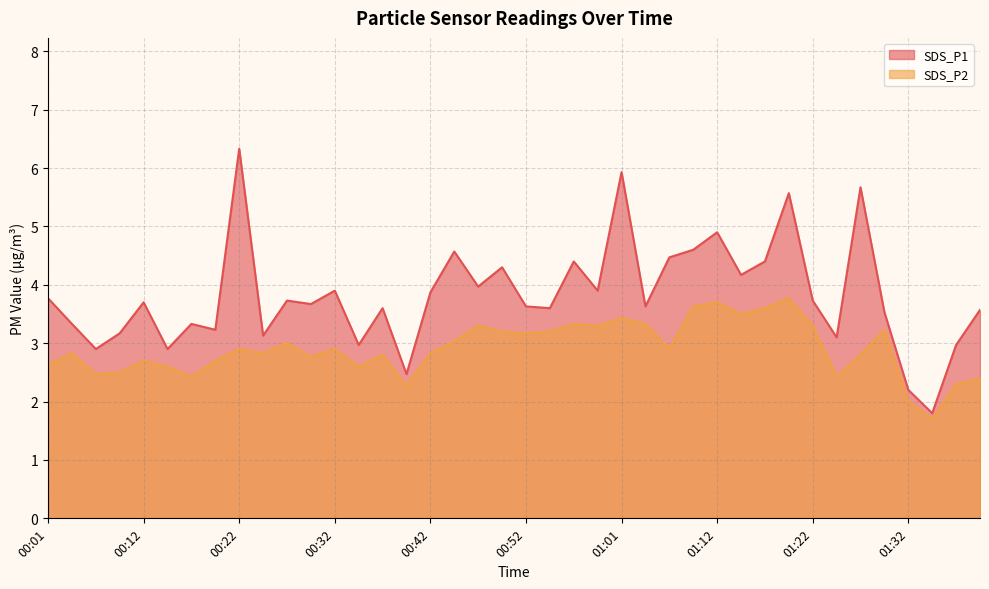

Which series has the widest spread of values?

SDS_P1